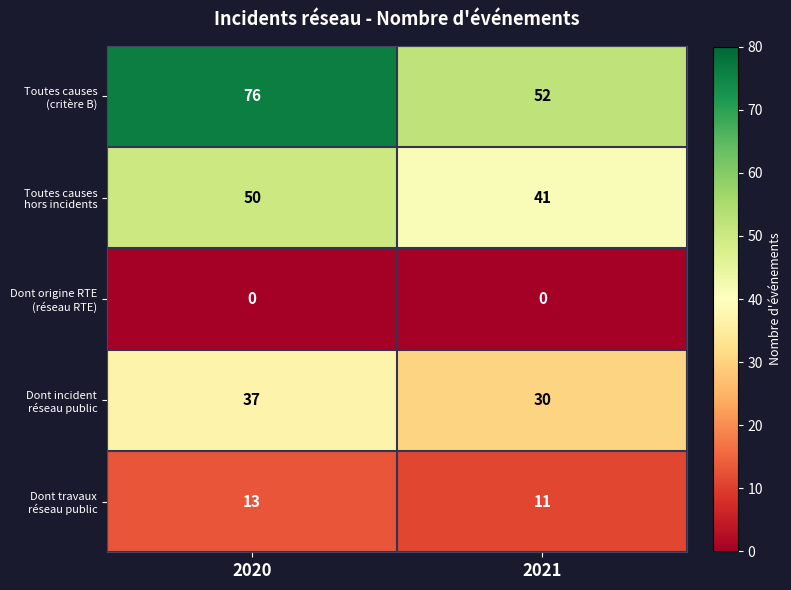

What is the total value across all series at 2021?

134